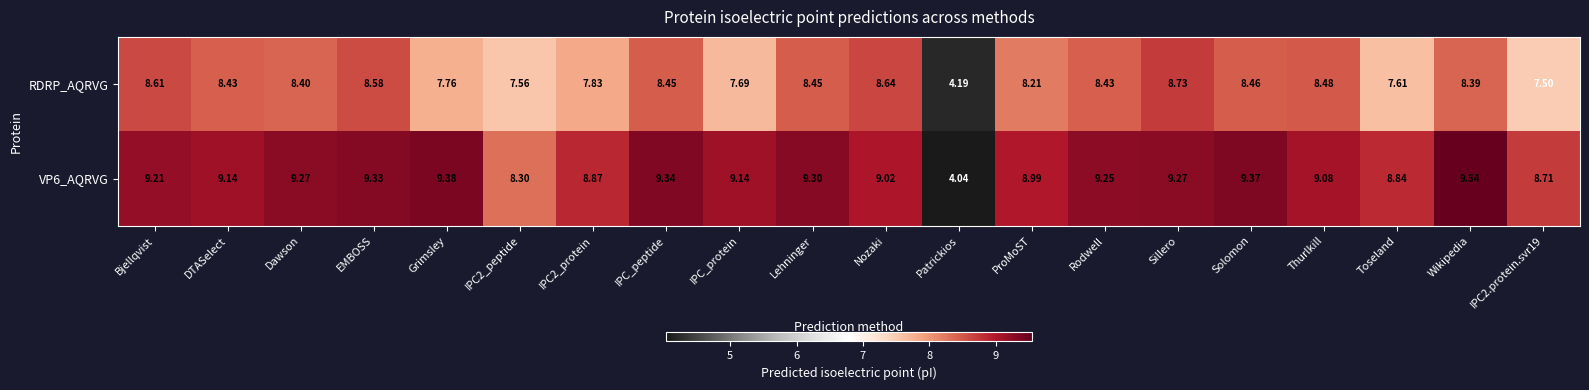

At which label does RDRP_AQRVG first exceed 8?

Bjellqvist